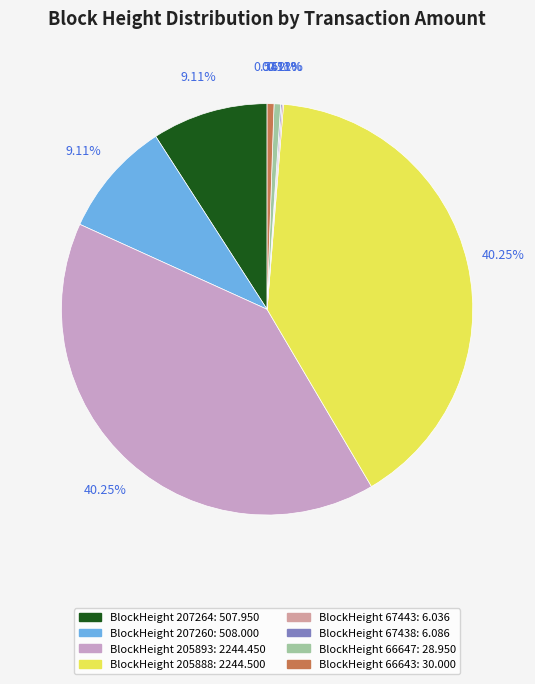

Is there any slice that represents more than half of the pie?

No